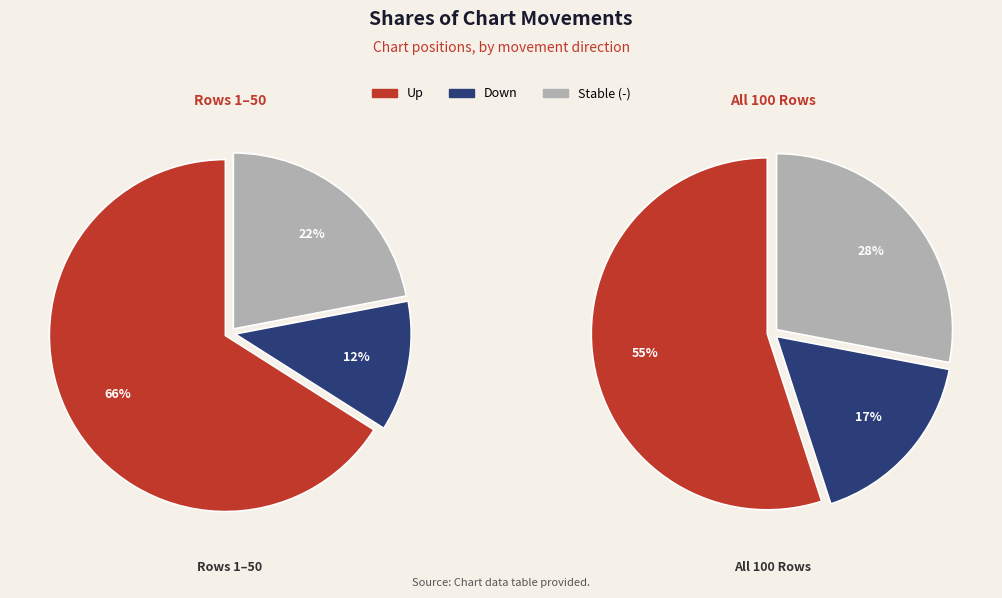

To the nearest percent, what is the difference between the largest and smallest slice percentages?

38%